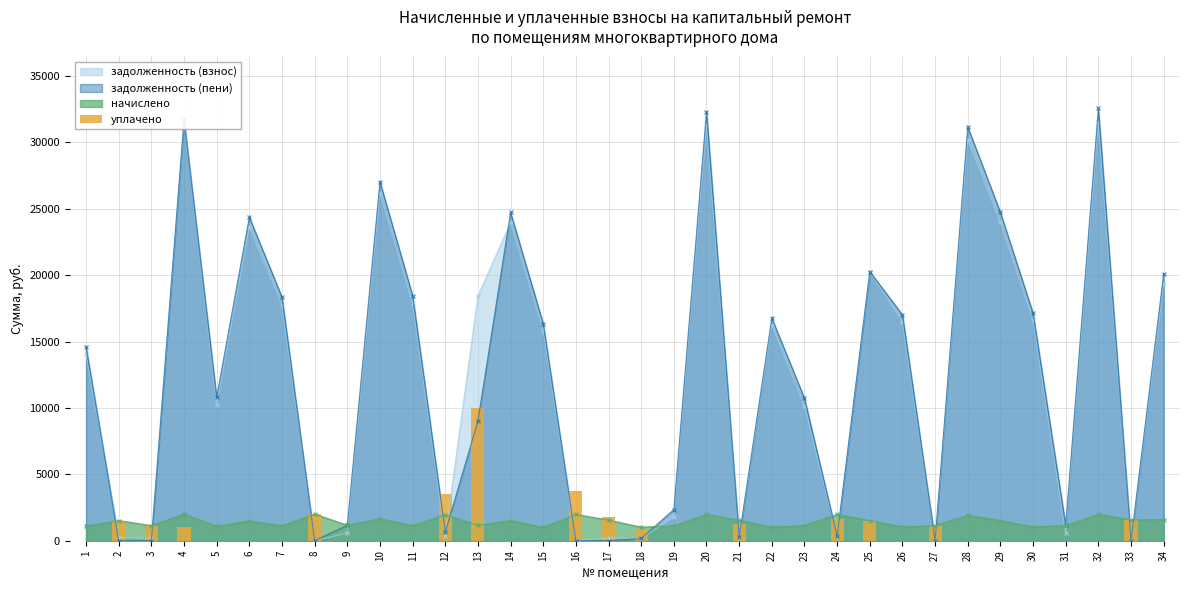

How many values are above zero?

14